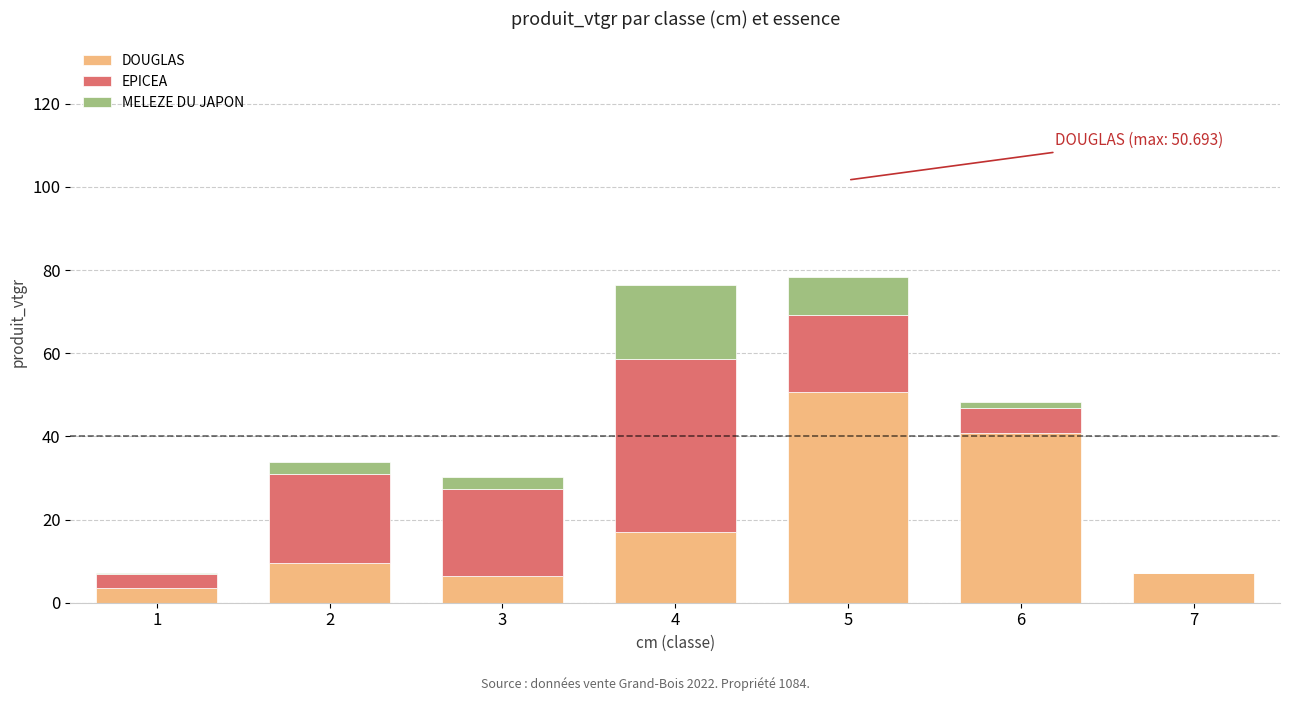

Are the bars grouped side by side (vs. stacked)?

No